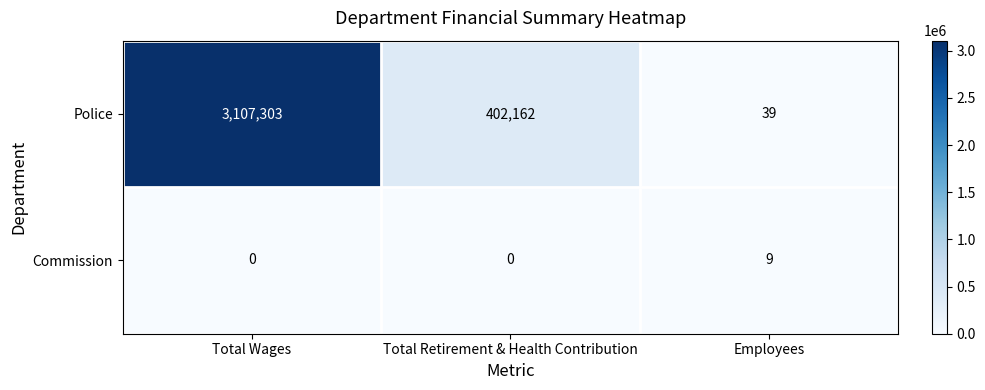

Which category has the highest value across all series?

Total Wages